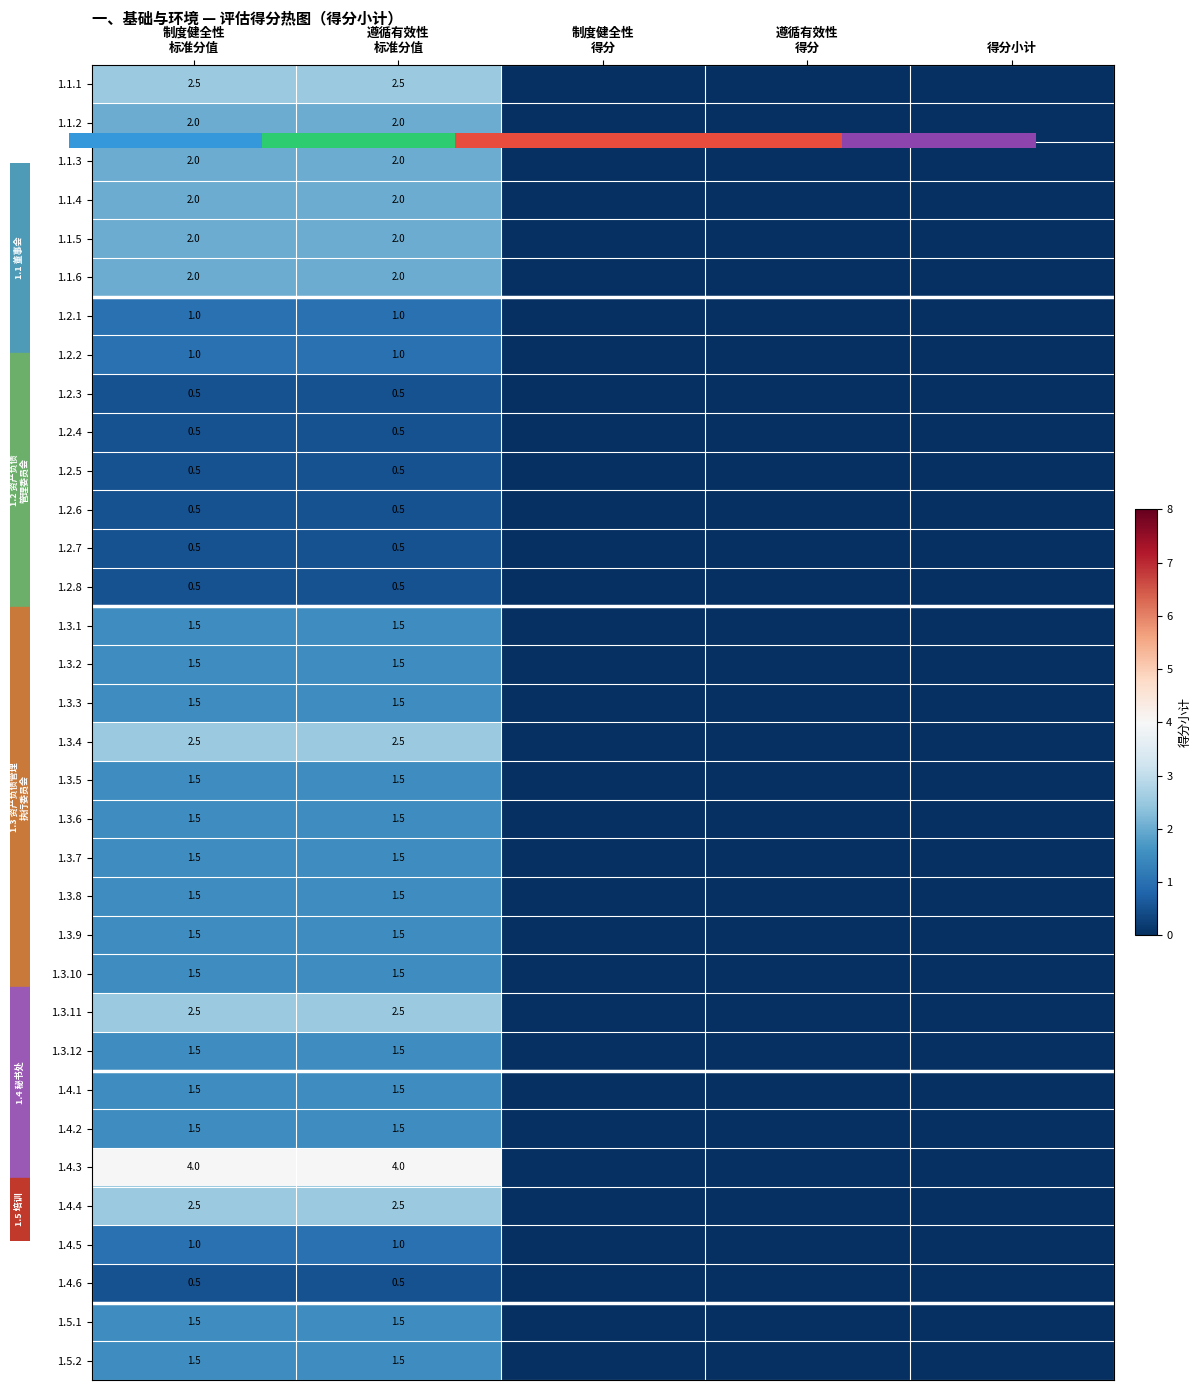

What is the difference between the maximum and minimum values in the 1.2.1 series?

1.0